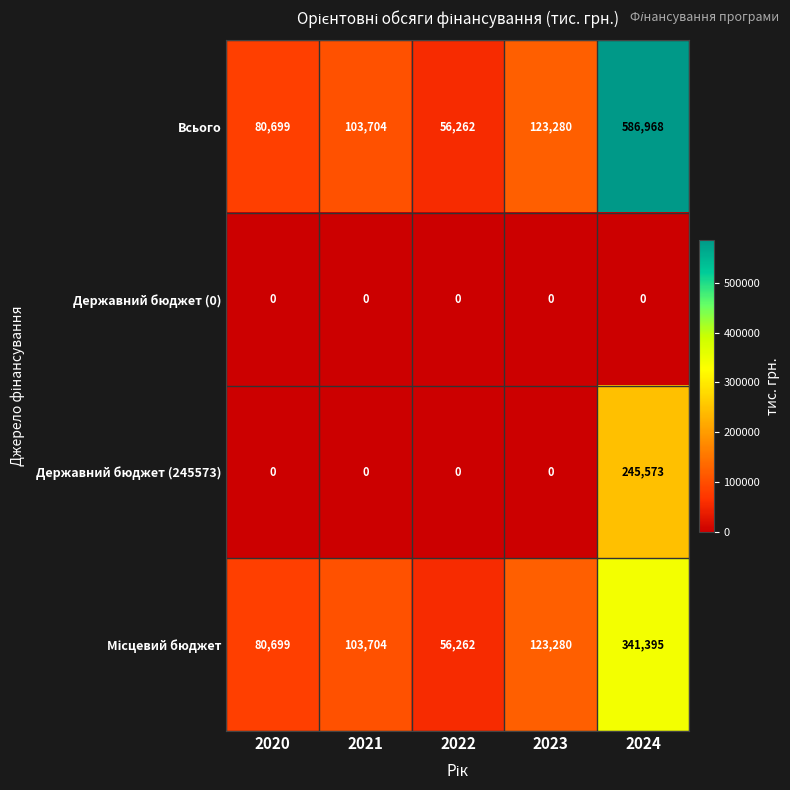

Where is Всього nearest to the value 321615?

2023